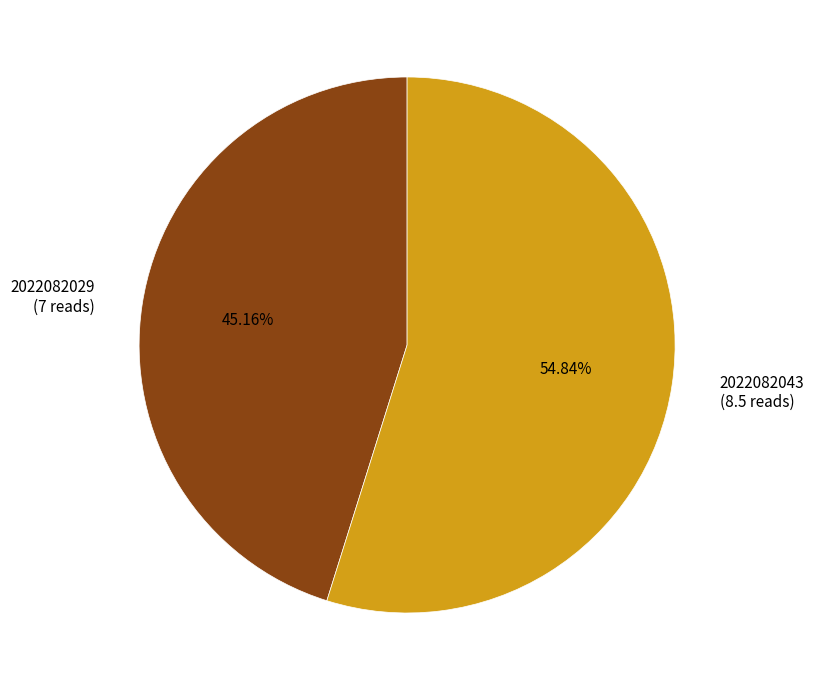

Combined, do 2022082043 and 2022082029 account for over 50%?

Yes